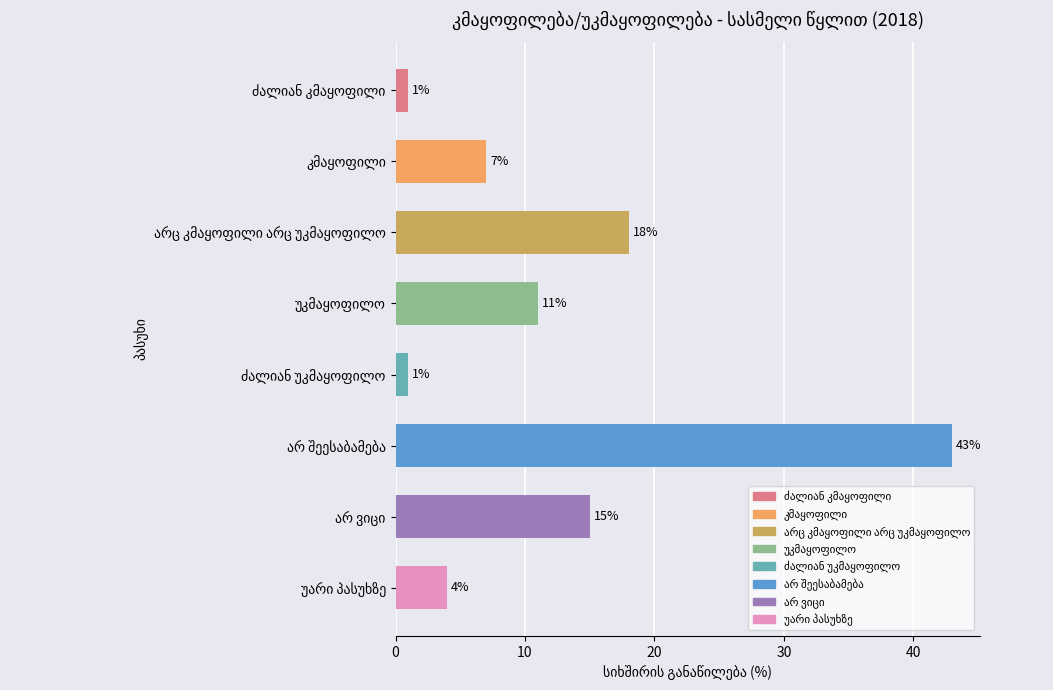

What is the difference between the second highest and minimum values?

17